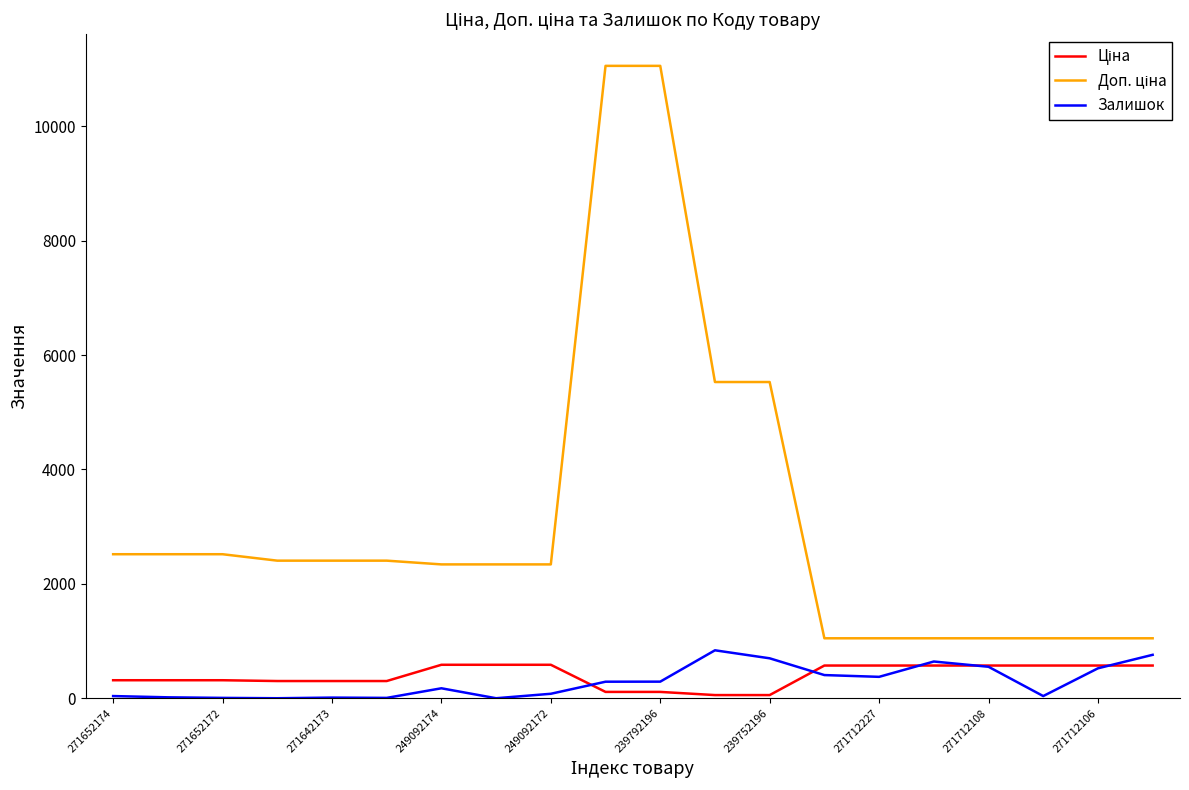

What is the maximum value shown in the chart?

11055.0